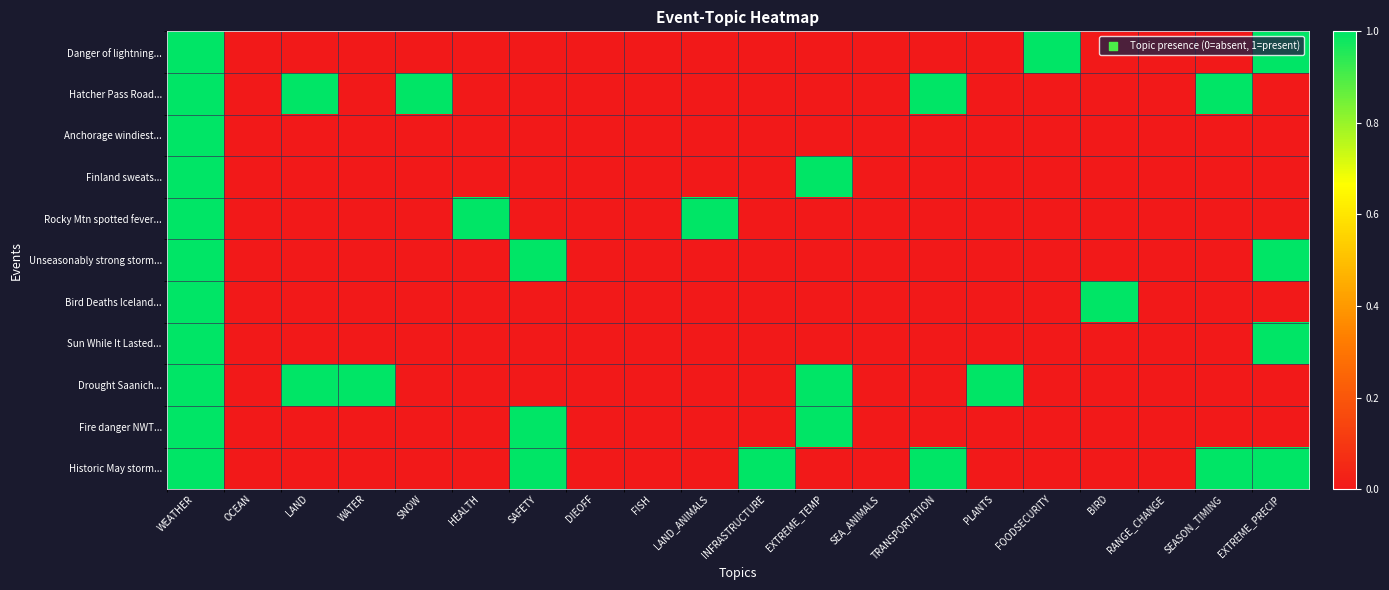

Reading left to right, list all the values displayed in this chart.

Danger of lightning...: WEATHER=1	OCEAN=0	LAND=0	WATER=0	SNOW=0	HEALTH=0	SAFETY=0	DIEOFF=0	FISH=0	LAND_ANIMALS=0	INFRASTRUCTURE=0	EXTREME_TEMP=0	SEA_ANIMALS=0	TRANSPORTATION=0	PLANTS=0	FOODSECURITY=1	BIRD=0	RANGE_CHANGE=0	SEASON_TIMING=0	EXTREME_PRECIP=1
Hatcher Pass Road...: WEATHER=1	OCEAN=0	LAND=1	WATER=0	SNOW=1	HEALTH=0	SAFETY=0	DIEOFF=0	FISH=0	LAND_ANIMALS=0	INFRASTRUCTURE=0	EXTREME_TEMP=0	SEA_ANIMALS=0	TRANSPORTATION=1	PLANTS=0	FOODSECURITY=0	BIRD=0	RANGE_CHANGE=0	SEASON_TIMING=1	EXTREME_PRECIP=0
Anchorage windiest...: WEATHER=1	OCEAN=0	LAND=0	WATER=0	SNOW=0	HEALTH=0	SAFETY=0	DIEOFF=0	FISH=0	LAND_ANIMALS=0	INFRASTRUCTURE=0	EXTREME_TEMP=0	SEA_ANIMALS=0	TRANSPORTATION=0	PLANTS=0	FOODSECURITY=0	BIRD=0	RANGE_CHANGE=0	SEASON_TIMING=0	EXTREME_PRECIP=0
Finland sweats...: WEATHER=1	OCEAN=0	LAND=0	WATER=0	SNOW=0	HEALTH=0	SAFETY=0	DIEOFF=0	FISH=0	LAND_ANIMALS=0	INFRASTRUCTURE=0	EXTREME_TEMP=1	SEA_ANIMALS=0	TRANSPORTATION=0	PLANTS=0	FOODSECURITY=0	BIRD=0	RANGE_CHANGE=0	SEASON_TIMING=0	EXTREME_PRECIP=0
Rocky Mtn spotted fever...: WEATHER=1	OCEAN=0	LAND=0	WATER=0	SNOW=0	HEALTH=1	SAFETY=0	DIEOFF=0	FISH=0	LAND_ANIMALS=1	INFRASTRUCTURE=0	EXTREME_TEMP=0	SEA_ANIMALS=0	TRANSPORTATION=0	PLANTS=0	FOODSECURITY=0	BIRD=0	RANGE_CHANGE=0	SEASON_TIMING=0	EXTREME_PRECIP=0
Unseasonably strong storm...: WEATHER=1	OCEAN=0	LAND=0	WATER=0	SNOW=0	HEALTH=0	SAFETY=1	DIEOFF=0	FISH=0	LAND_ANIMALS=0	INFRASTRUCTURE=0	EXTREME_TEMP=0	SEA_ANIMALS=0	TRANSPORTATION=0	PLANTS=0	FOODSECURITY=0	BIRD=0	RANGE_CHANGE=0	SEASON_TIMING=0	EXTREME_PRECIP=1
Bird Deaths Iceland...: WEATHER=1	OCEAN=0	LAND=0	WATER=0	SNOW=0	HEALTH=0	SAFETY=0	DIEOFF=0	FISH=0	LAND_ANIMALS=0	INFRASTRUCTURE=0	EXTREME_TEMP=0	SEA_ANIMALS=0	TRANSPORTATION=0	PLANTS=0	FOODSECURITY=0	BIRD=1	RANGE_CHANGE=0	SEASON_TIMING=0	EXTREME_PRECIP=0
Sun While It Lasted...: WEATHER=1	OCEAN=0	LAND=0	WATER=0	SNOW=0	HEALTH=0	SAFETY=0	DIEOFF=0	FISH=0	LAND_ANIMALS=0	INFRASTRUCTURE=0	EXTREME_TEMP=0	SEA_ANIMALS=0	TRANSPORTATION=0	PLANTS=0	FOODSECURITY=0	BIRD=0	RANGE_CHANGE=0	SEASON_TIMING=0	EXTREME_PRECIP=1
Drought Saanich...: WEATHER=1	OCEAN=0	LAND=1	WATER=1	SNOW=0	HEALTH=0	SAFETY=0	DIEOFF=0	FISH=0	LAND_ANIMALS=0	INFRASTRUCTURE=0	EXTREME_TEMP=1	SEA_ANIMALS=0	TRANSPORTATION=0	PLANTS=1	FOODSECURITY=0	BIRD=0	RANGE_CHANGE=0	SEASON_TIMING=0	EXTREME_PRECIP=0
Fire danger NWT...: WEATHER=1	OCEAN=0	LAND=0	WATER=0	SNOW=0	HEALTH=0	SAFETY=1	DIEOFF=0	FISH=0	LAND_ANIMALS=0	INFRASTRUCTURE=0	EXTREME_TEMP=1	SEA_ANIMALS=0	TRANSPORTATION=0	PLANTS=0	FOODSECURITY=0	BIRD=0	RANGE_CHANGE=0	SEASON_TIMING=0	EXTREME_PRECIP=0
Historic May storm...: WEATHER=1	OCEAN=0	LAND=0	WATER=0	SNOW=0	HEALTH=0	SAFETY=1	DIEOFF=0	FISH=0	LAND_ANIMALS=0	INFRASTRUCTURE=1	EXTREME_TEMP=0	SEA_ANIMALS=0	TRANSPORTATION=1	PLANTS=0	FOODSECURITY=0	BIRD=0	RANGE_CHANGE=0	SEASON_TIMING=1	EXTREME_PRECIP=1